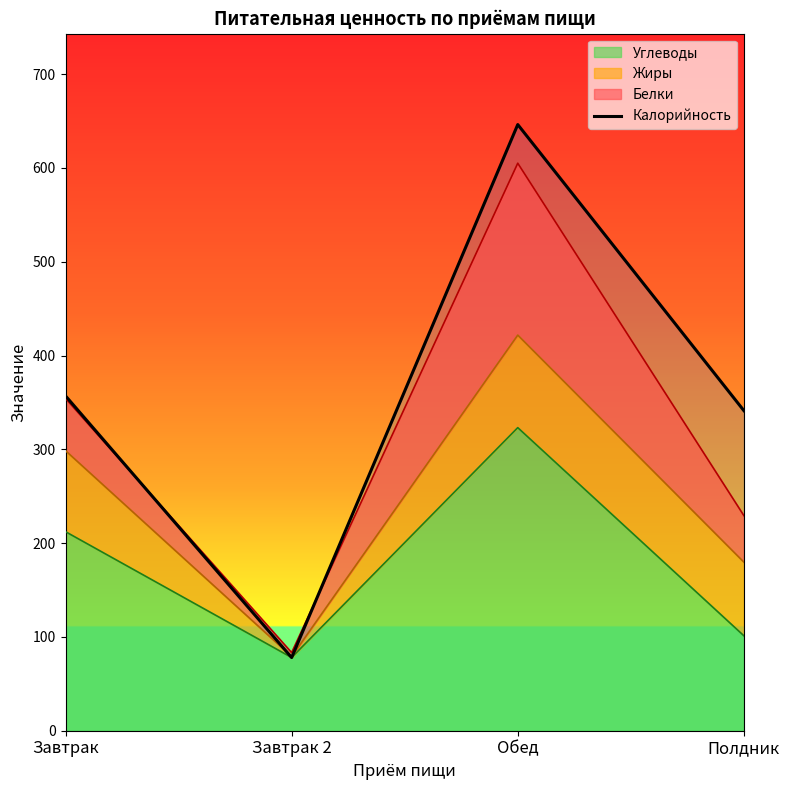

List the labels in order of value, smallest first.

Завтрак 2, Полдник, Завтрак, Обед